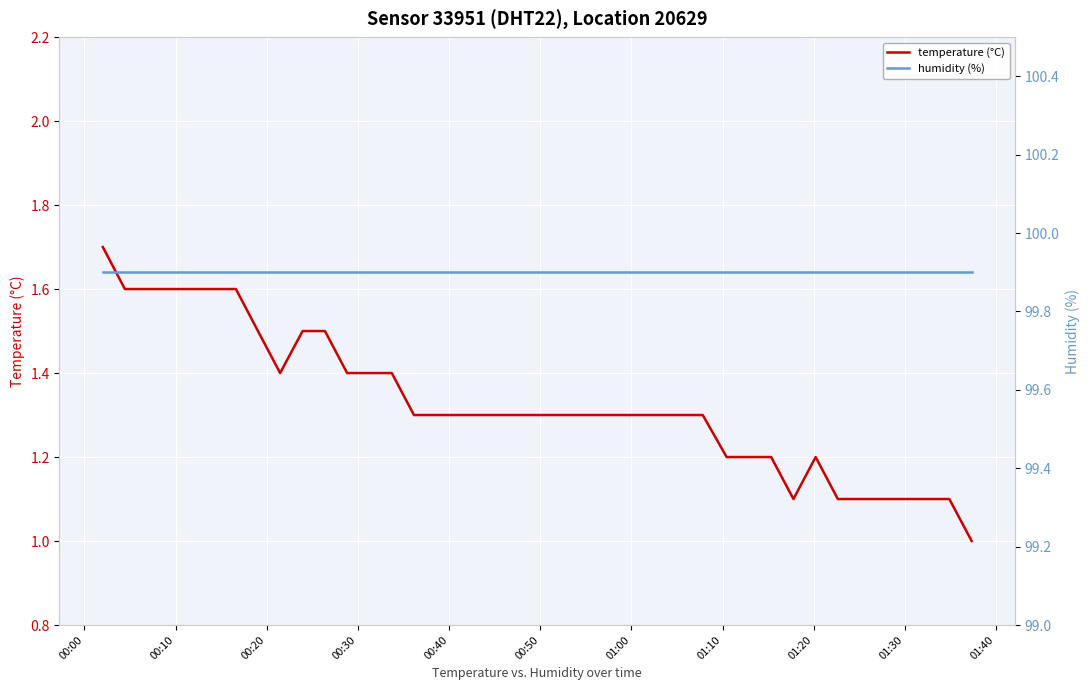

True or false: temperature (°C) and humidity (%) intersect in this chart.

False